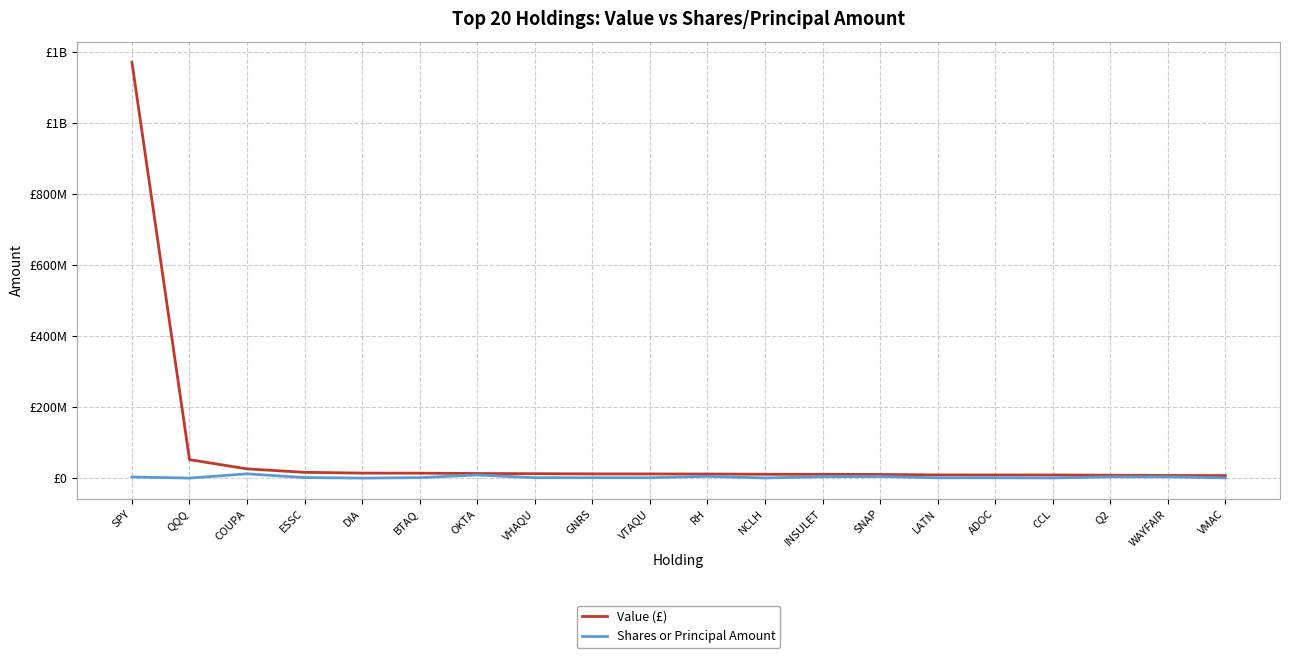

Is this an area chart (filled region under the line)?

No